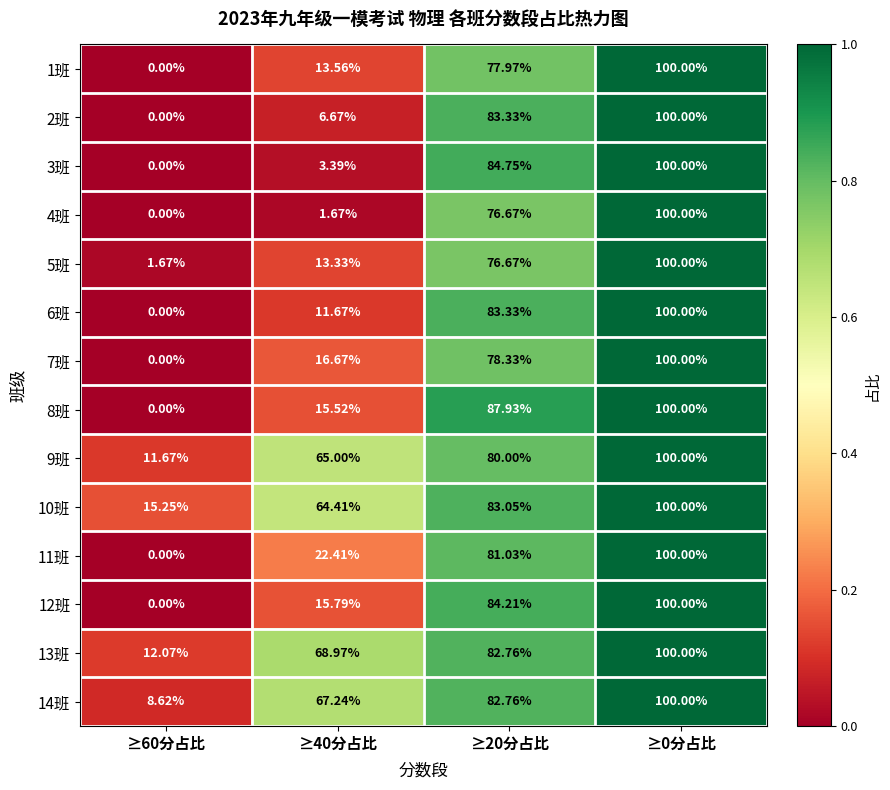

Is the value of 1班 at ≥20分占比 greater than the value of 2班 at ≥60分占比?

Yes